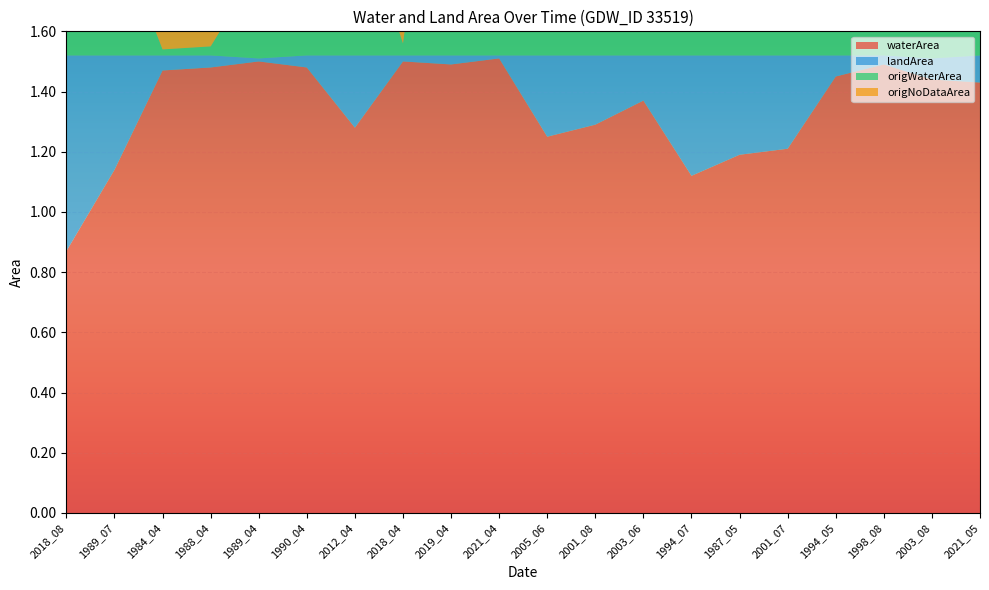

Reading right to left, transcribe all the data shown in this chart.

waterArea: 1.4	1.4	1.5	1.4	1.2	1.2	1.1	1.4	1.3	1.2	1.5	1.5	1.5	1.3	1.5	1.5	1.5	1.5	1.1	0.9
landArea: 0.1	0.1	0.0	0.1	0.3	0.3	0.4	0.1	0.2	0.3	0.0	0.0	0.0	0.2	0.0	0.0	0.0	0.1	0.4	0.7
origWaterArea: 0.7	0.3	0.6	0.5	0.3	0.1	0.2	0.8	1.0	0.8	1.4	1.3	0.0	0.5	0.3	0.3	0.0	0.0	0.4	0.7
origNoDataArea: 0.8	1.3	0.9	1.0	1.0	1.2	1.0	0.6	0.3	0.5	0.1	0.3	1.5	1.0	1.2	1.2	1.5	1.5	0.7	0.2